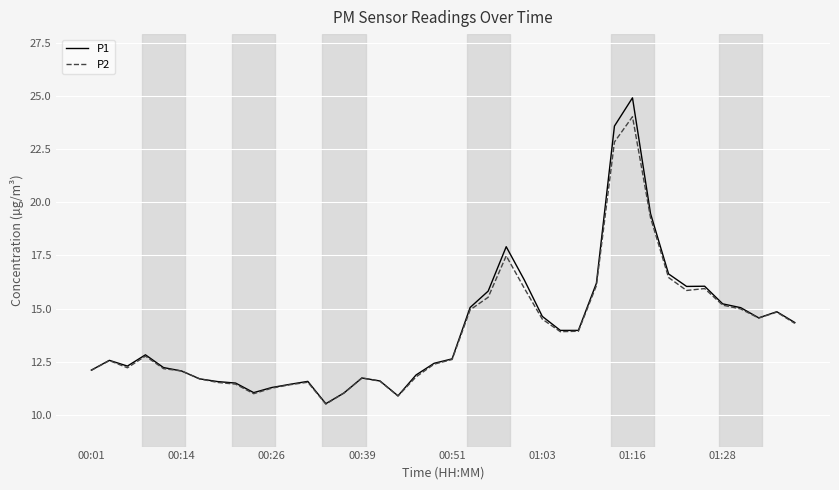

What is the maximum value shown in the chart?

24.9